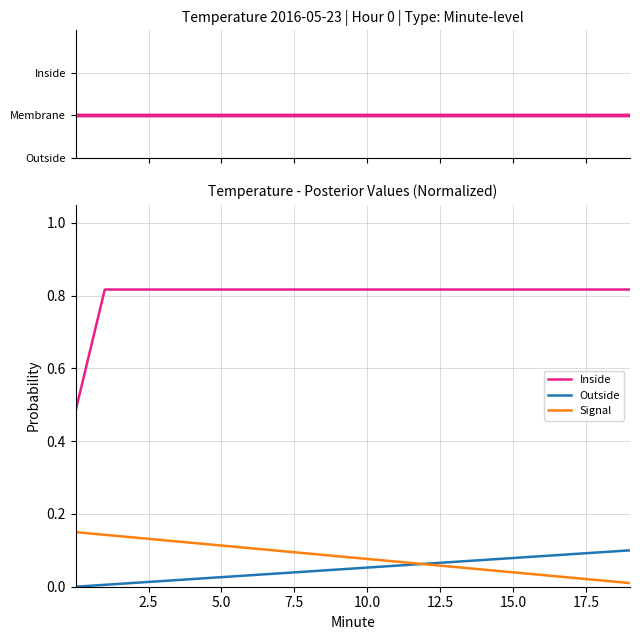

Which series has the widest spread of values?

Inside